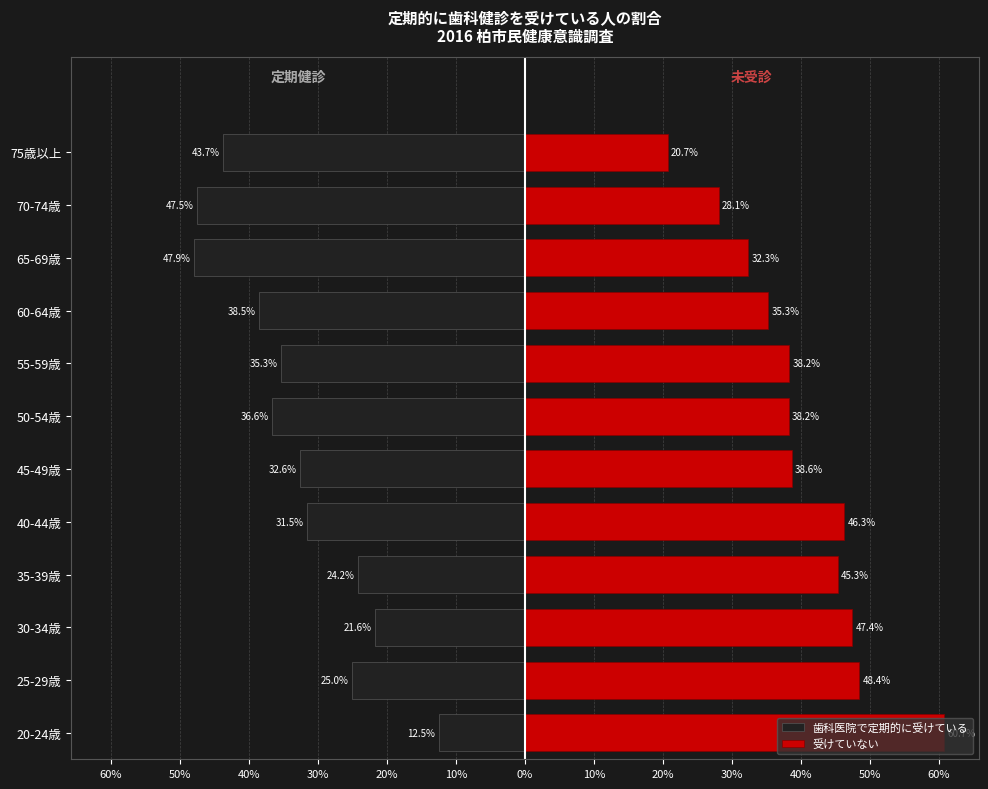

What are all the series names shown in the legend?

歯科医院で定期的に受けている, 受けていない